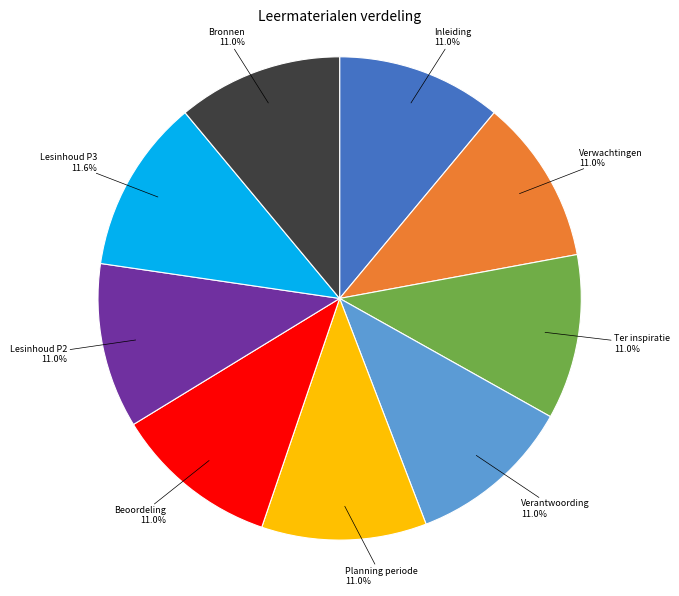

Which category has the biggest portion of the pie?

Lesinhoud P3